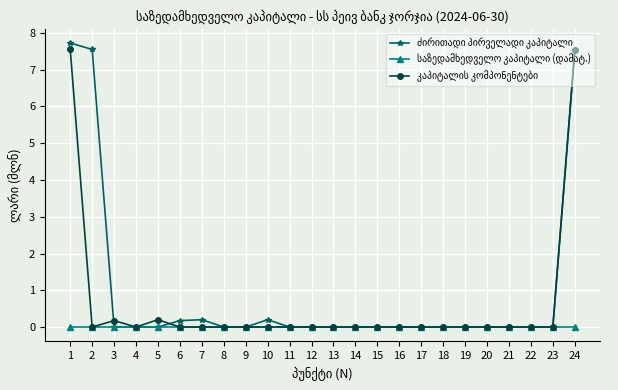

What is the difference between the highest and lowest values at 24?

7.5